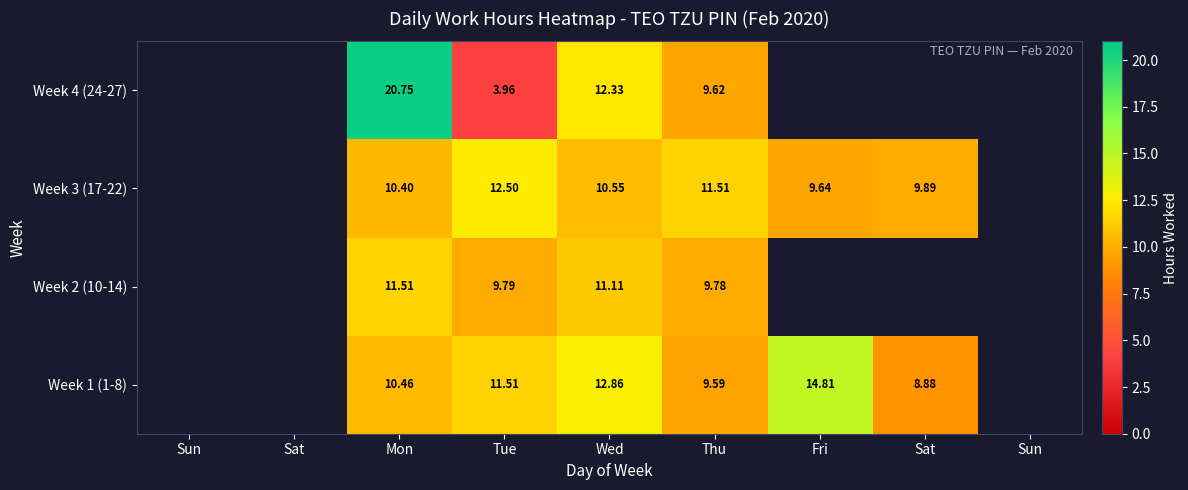

Is it true that Week 1 (1-8) equals 11.5 at Tue?

True